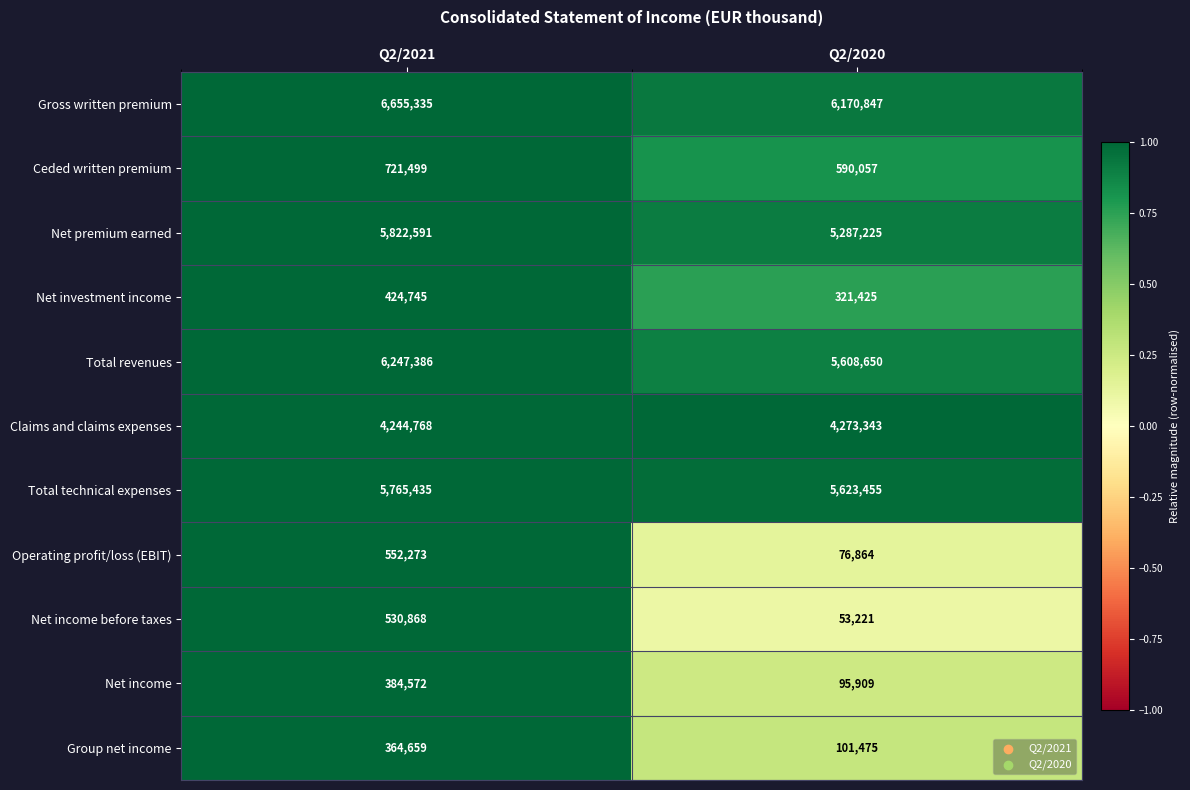

Which series has the largest total across all categories?

Gross written premium